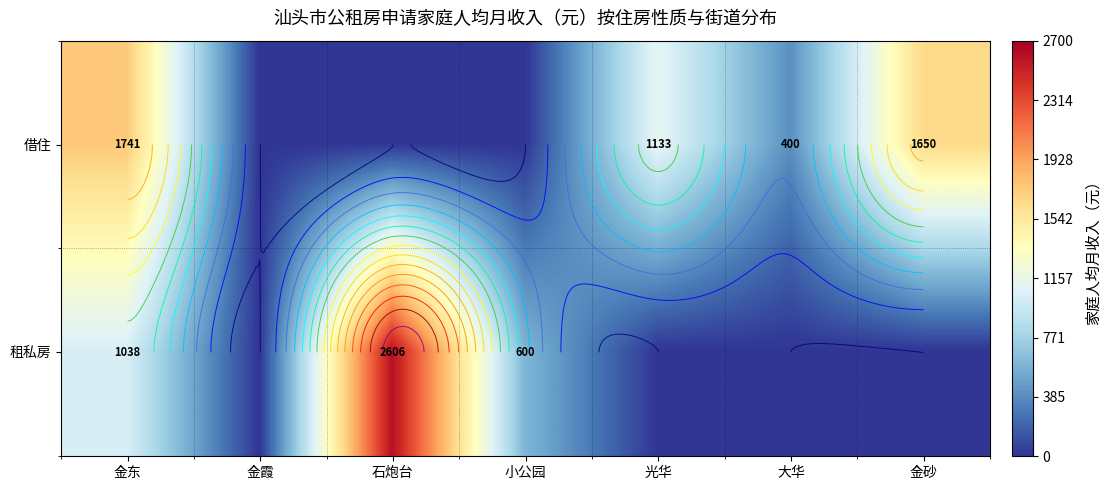

The value of 租私房 at 光华 is 0.0. True or false?

True